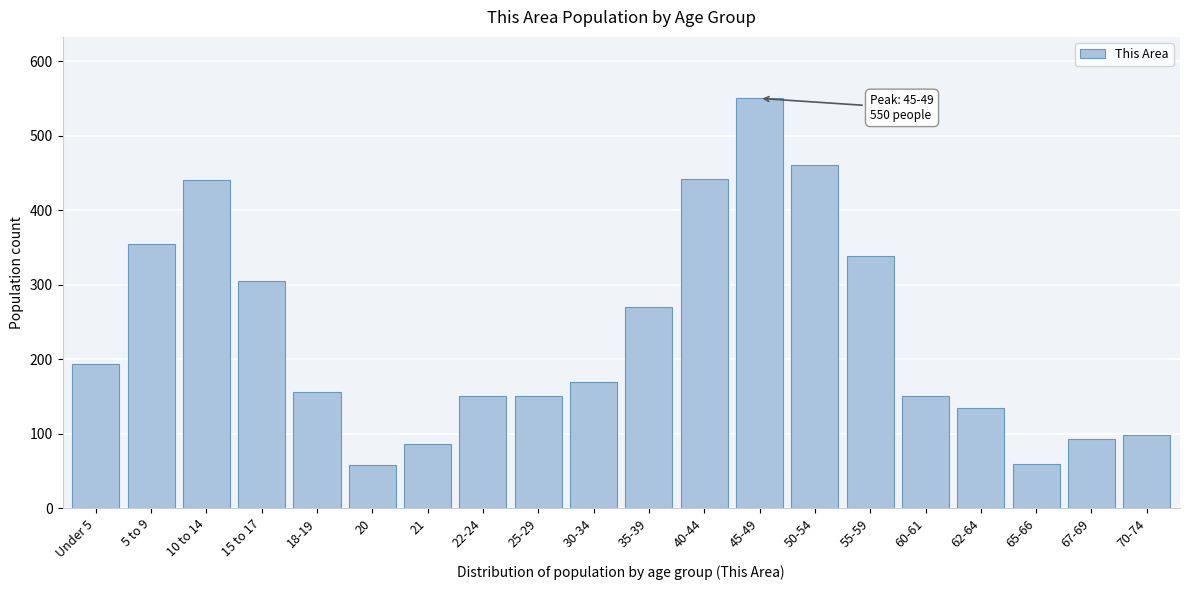

What is the maximum value shown in the chart?

550